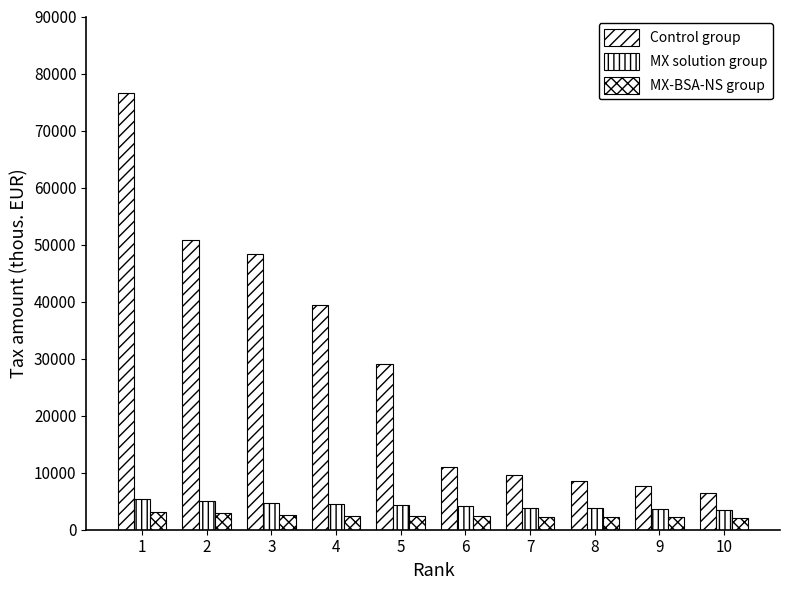

At 6, list the series in order from smallest to largest.

MX-BSA-NS group, MX solution group, Control group